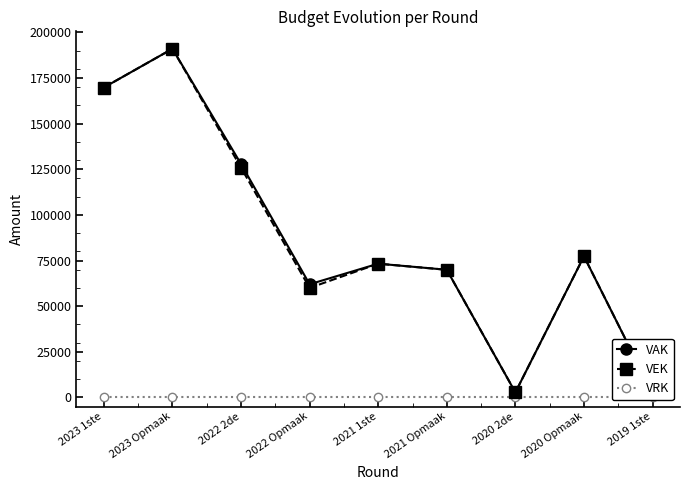

True or false: VEK and VAK intersect in this chart.

False